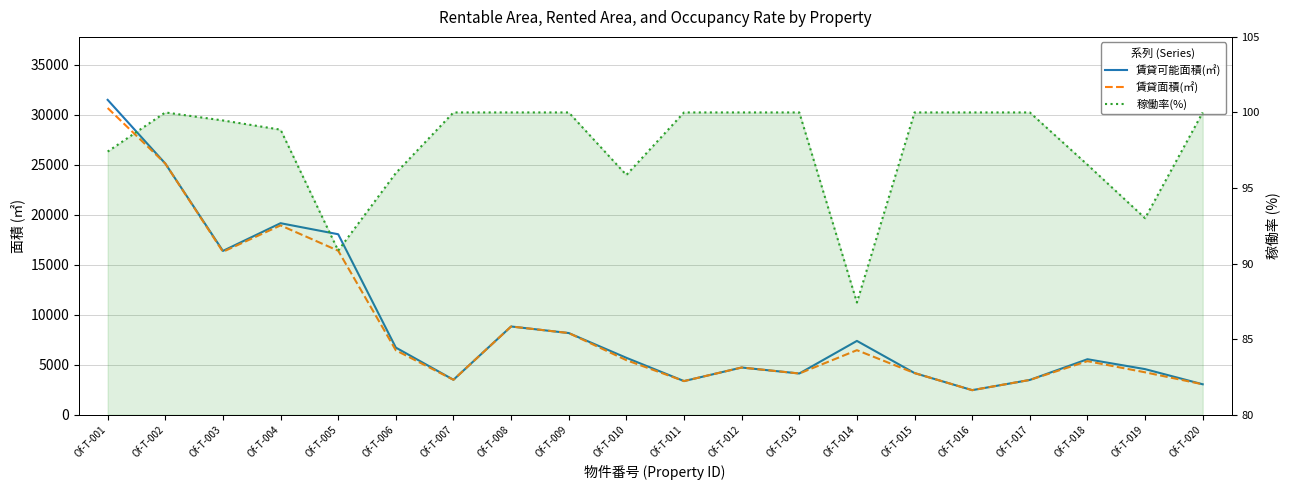

True or false: 賃貸面積(㎡) and 賃貸可能面積(㎡) cross at least once.

False